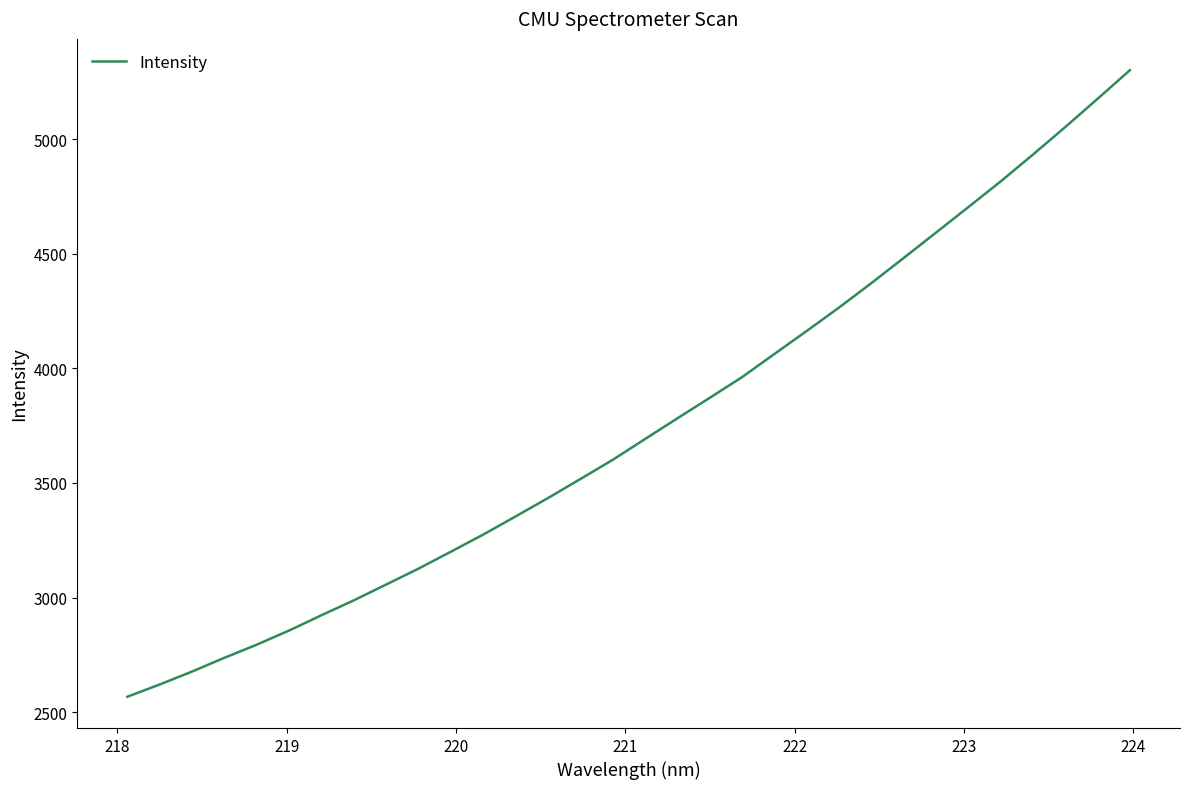

What is the maximum value shown in the chart?

5300.2